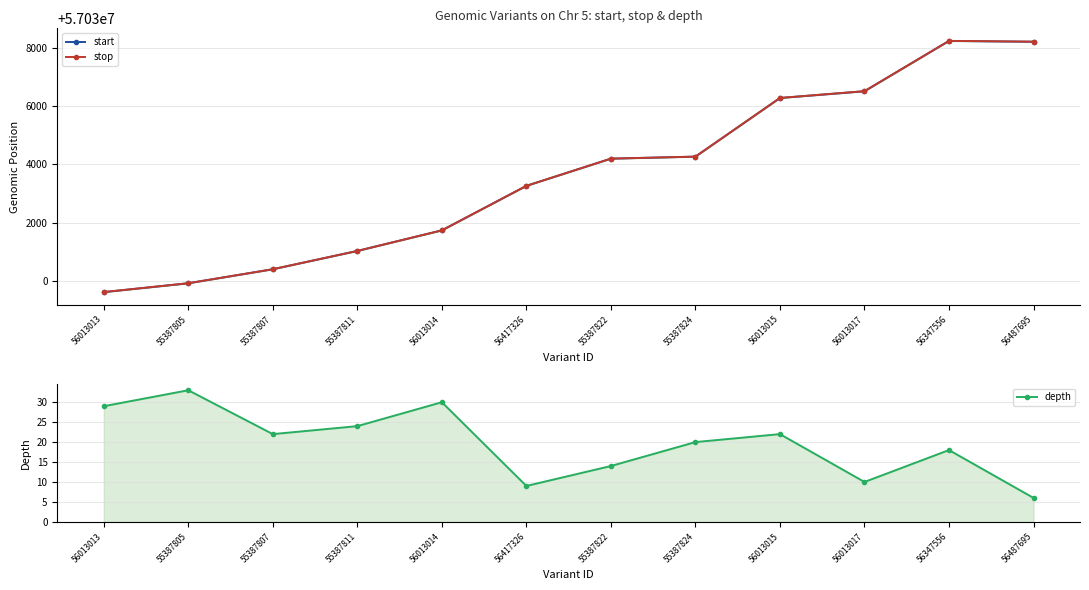

Reading left to right, list all the values displayed in this chart.

start: 56013013=57029618	55387805=57029922	55387807=57030403	55387811=57031031	56013014=57031737	56417326=57033265	55387822=57034199	55387824=57034268	56013015=57036281	56013017=57036512	56347556=57038240	56487695=57038211
stop: 56013013=57029619	55387805=57029923	55387807=57030404	55387811=57031032	56013014=57031738	56417326=57033266	55387822=57034200	55387824=57034269	56013015=57036282	56013017=57036516	56347556=57038241	56487695=57038215
depth: 56013013=29	55387805=33	55387807=22	55387811=24	56013014=30	56417326=9	55387822=14	55387824=20	56013015=22	56013017=10	56347556=18	56487695=6